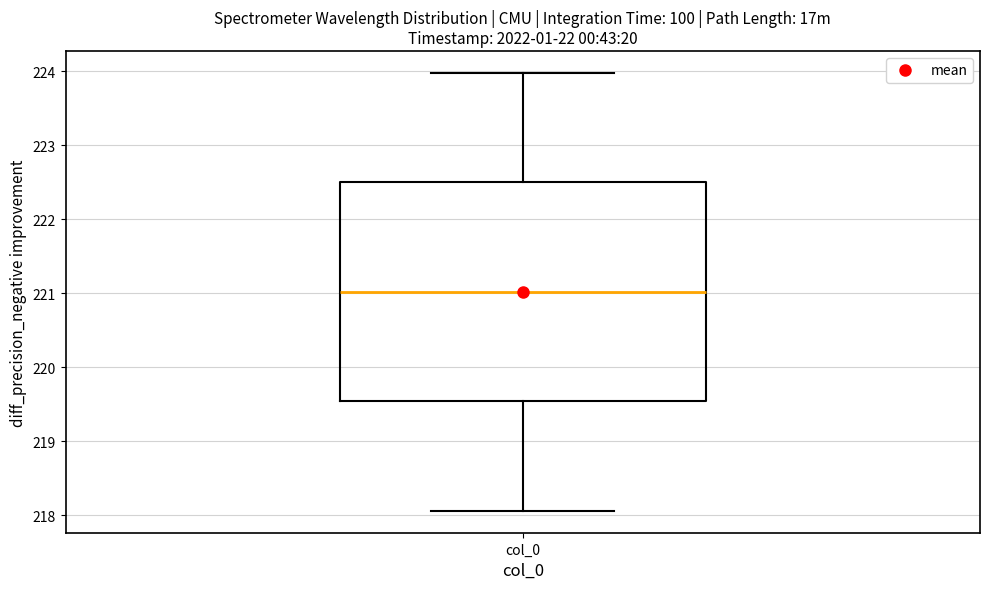

Where does the median line of the box for col_0 sit on the y-axis? The values are not printed on the chart, so give them approximately, as read against the axis.

221.0